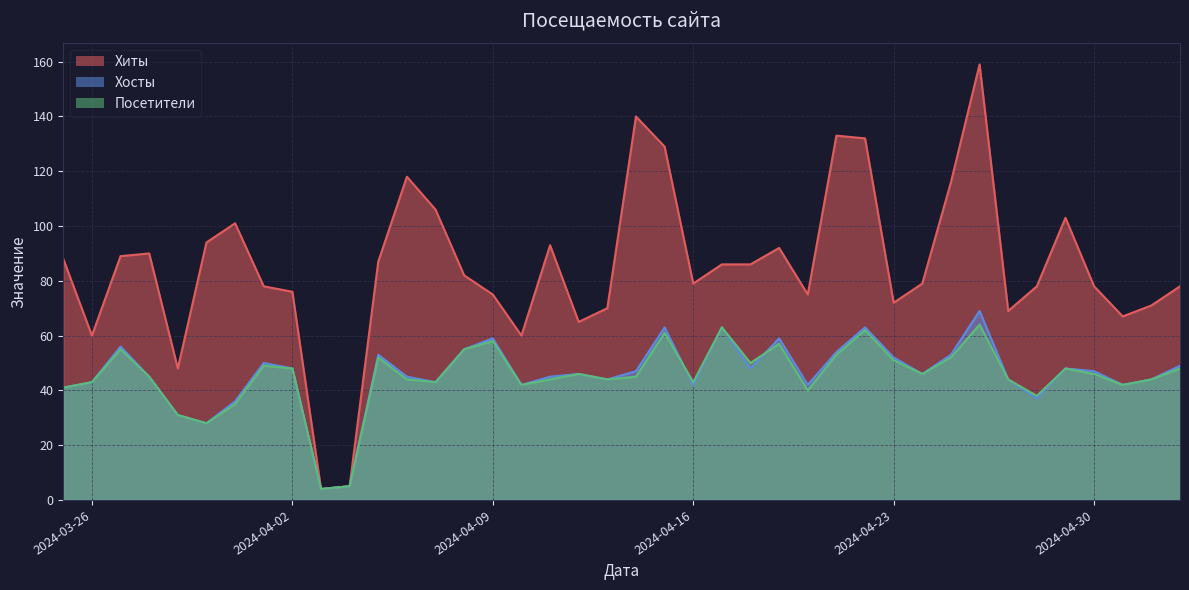

True or false: Хиты and Посетители cross at least once.

False